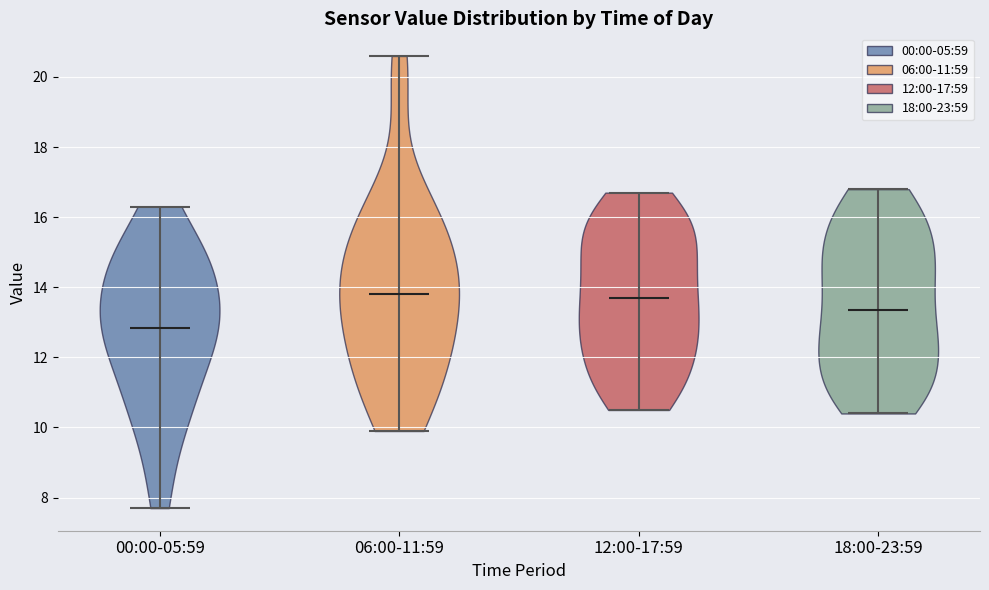

Reading left to right, read every violin against the y-axis: where its median line is, and the lowest and highest points it reaches. The values are not printed on the chart, so give them approximately, as read against the axis.

00:00-05:59: median line 12.8, lowest point 7.8, highest point 16.4
06:00-11:59: median line 13.8, lowest point 10.0, highest point 20.6
12:00-17:59: median line 13.8, lowest point 10.6, highest point 16.8
18:00-23:59: median line 13.4, lowest point 10.4, highest point 16.8